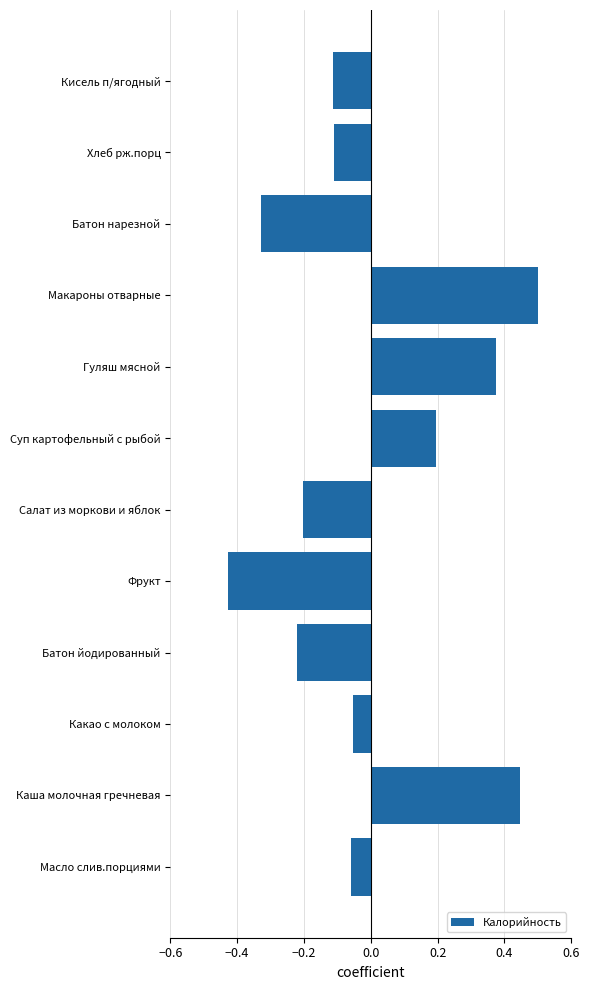

Which has a higher value, Макароны отварные or Кисель п/ягодный?

Макароны отварные